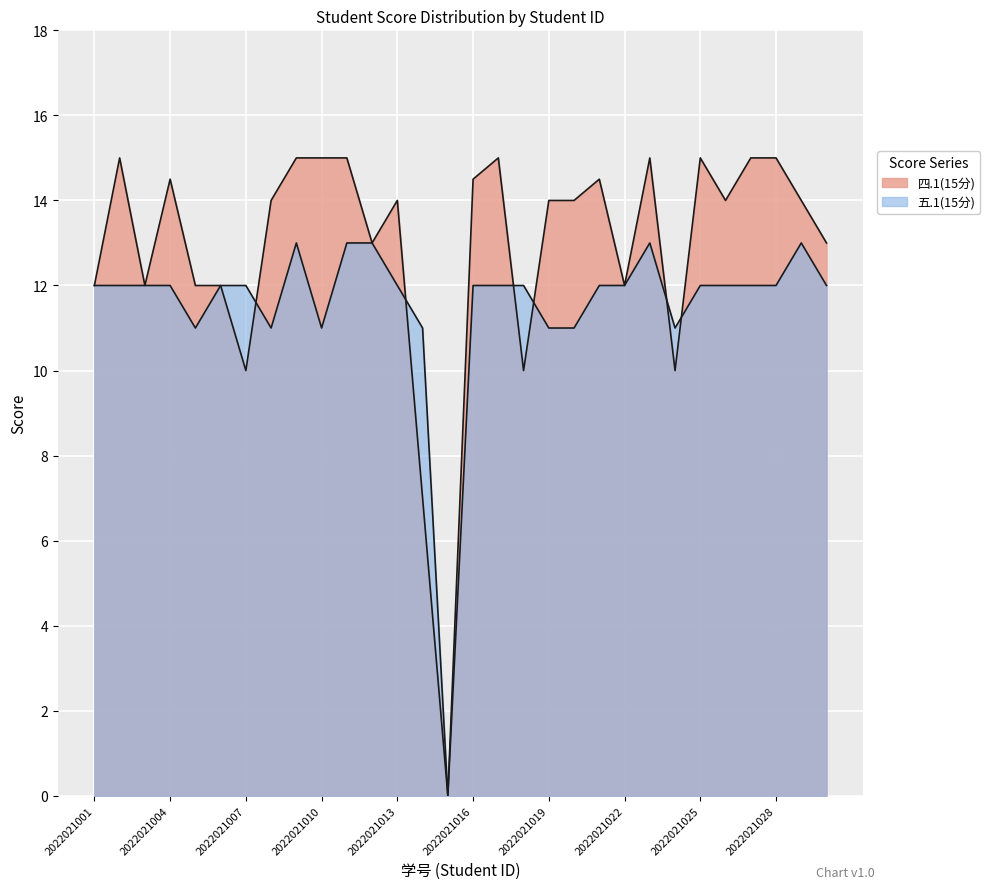

Which series has the largest range (max minus min)?

四.1(15分)